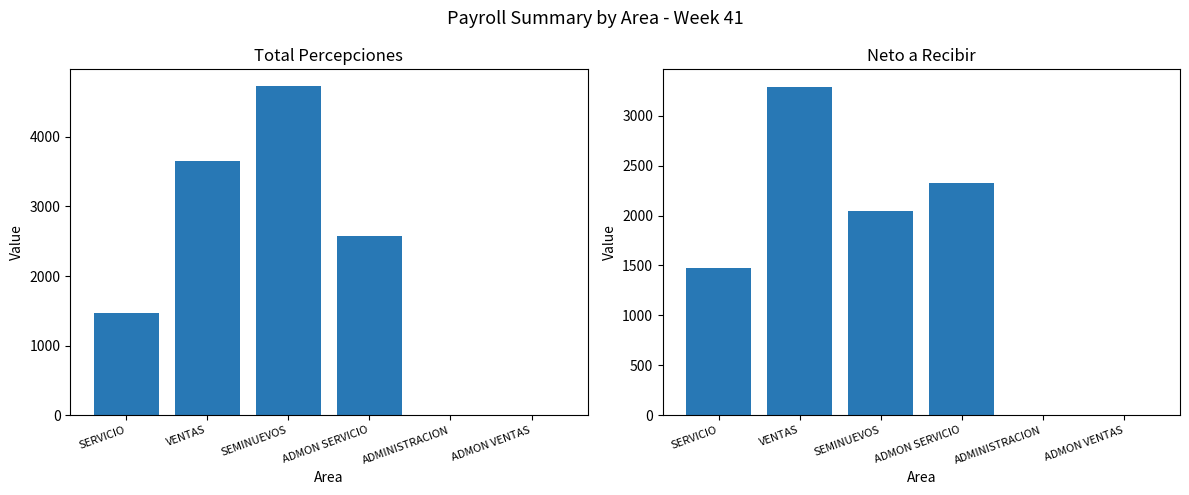

Which category has the lowest value across all series?

ADMON VENTAS